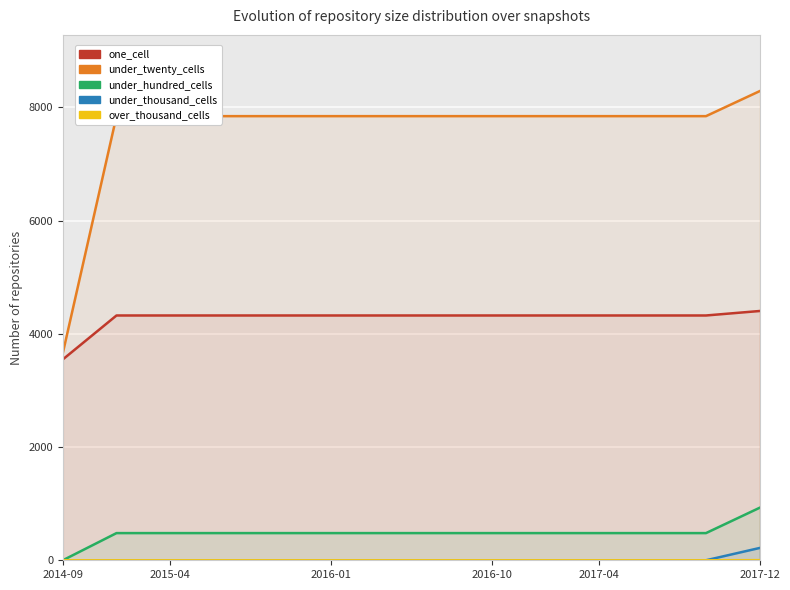

List the series in order of their peak value, highest first.

under_twenty_cells, one_cell, under_hundred_cells, under_thousand_cells, over_thousand_cells